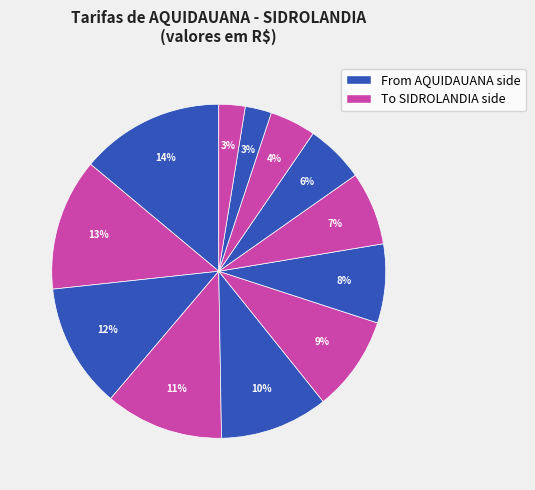

Count the number of slices in the pie.

12